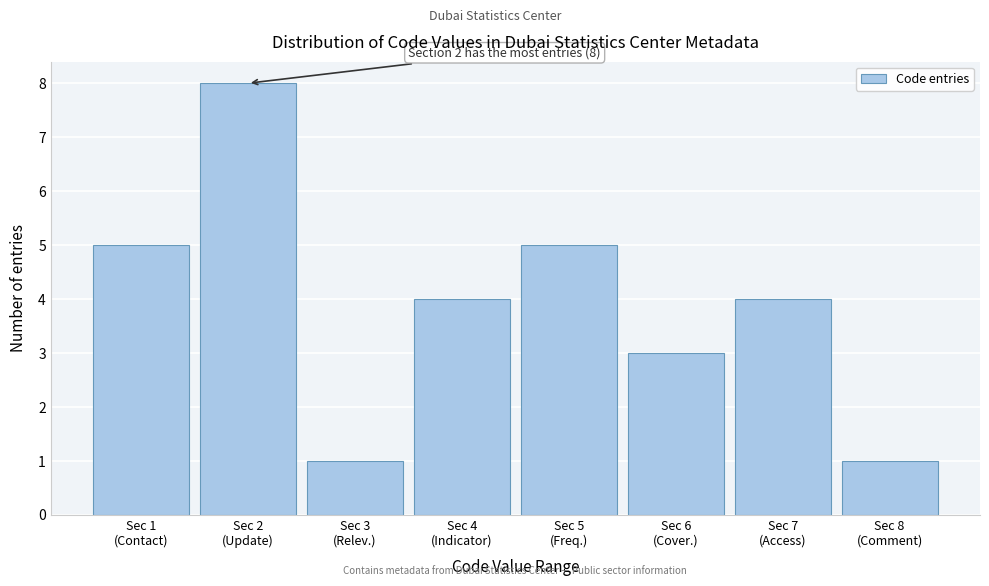

Reading left to right, transcribe all the data shown in this chart.

5	8	1	4	5	3	4	1